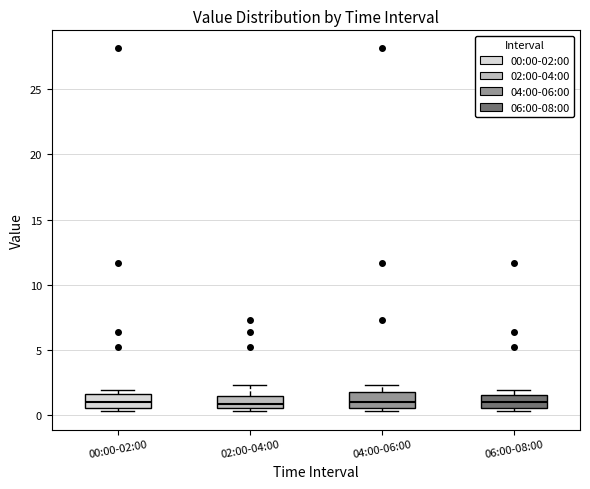

Reading left to right, read every box against the y-axis: the position of its median line, the range the box covers, and the ends of its whiskers. The values are not printed on the chart, so give them approximately, as read against the axis.

00:00-02:00: median 1.0, box 0.5 to 1.5, whiskers 0.5 (just below the box's lower edge) to 2.0
02:00-04:00: median 1.0, box 0.5 to 1.5, whiskers 0.5 (just below the box's lower edge) to 2.5
04:00-06:00: median 1.0, box 0.5 to 2.0, whiskers 0.5 (just below the box's lower edge) to 2.5
06:00-08:00: median 1.0, box 0.5 to 1.5, whiskers 0.5 (just below the box's lower edge) to 2.0